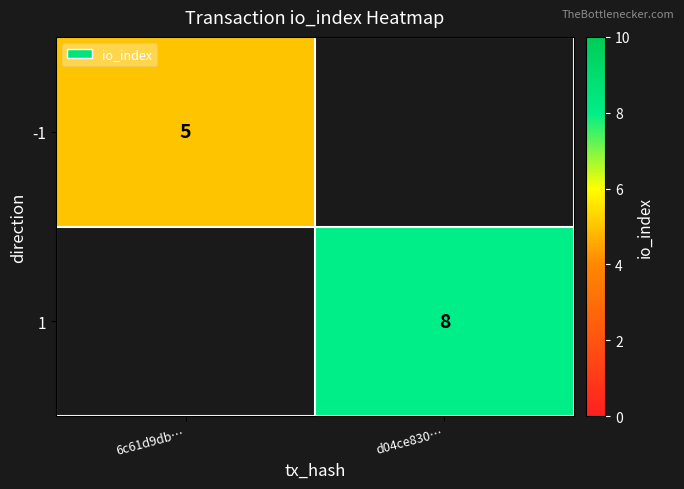

At which category does the chart reach its minimum across all series?

6c61d9db…